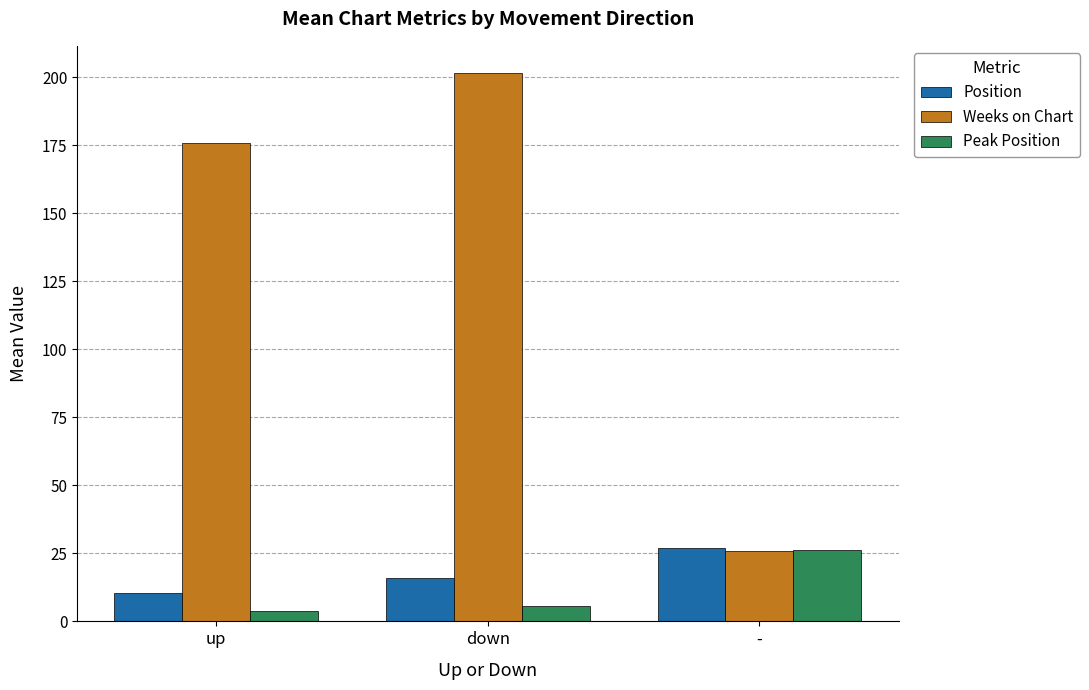

Rank the categories by Position value from highest to lowest.

-, down, up